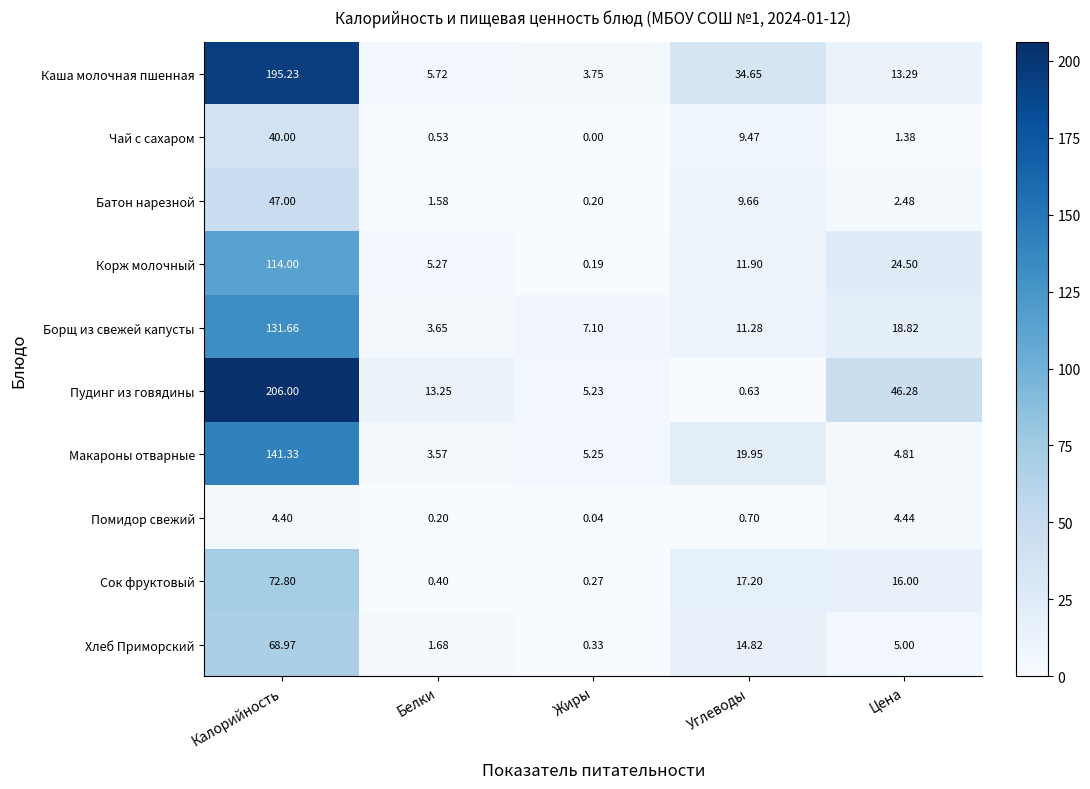

Which category has the highest value across all series?

Калорийность